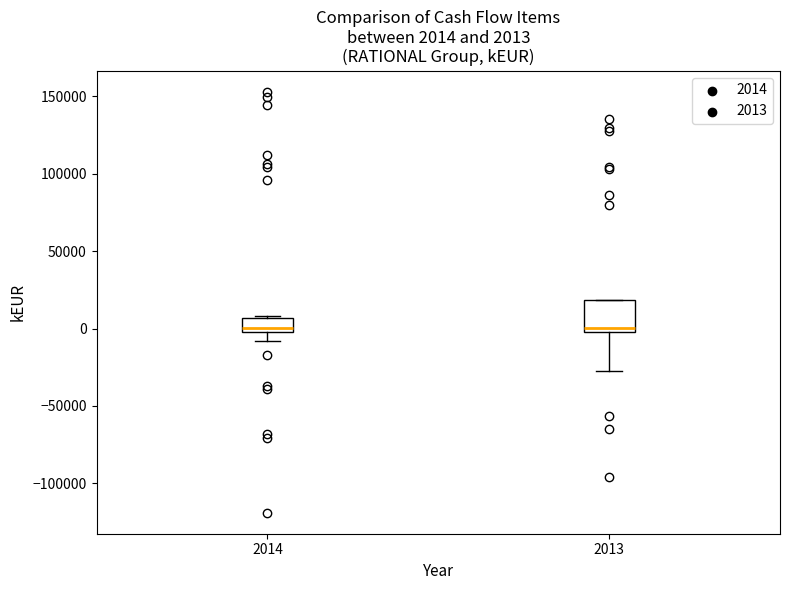

Comparing the boxes themselves (not the whiskers), which one is the tallest?

2013